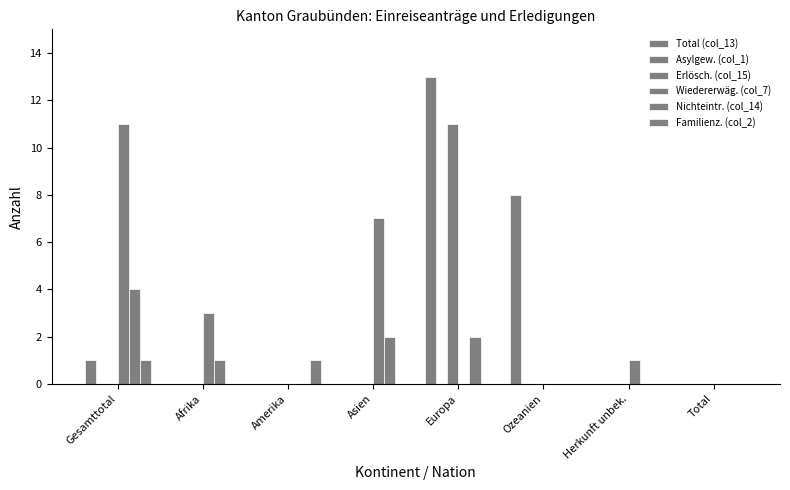

Which category has the lowest value in the Nichteintr. (col_14) series?

Amerika